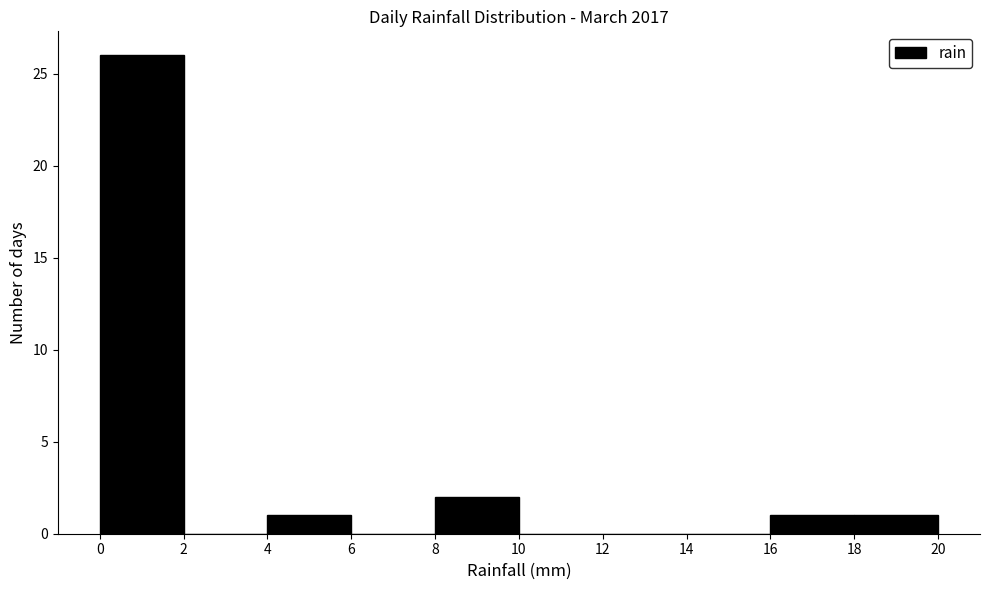

Reading left to right, list every bar in this chart as the range it spans on the x-axis followed by its height. The values are not printed on the chart, so give them approximately, as read against the axis.

0 to 2: 26
2 to 4: 0
4 to 6: 1
6 to 8: 0
8 to 10: 2
10 to 12: 0
12 to 14: 0
14 to 16: 0
16 to 18: 1
18 to 20: 1